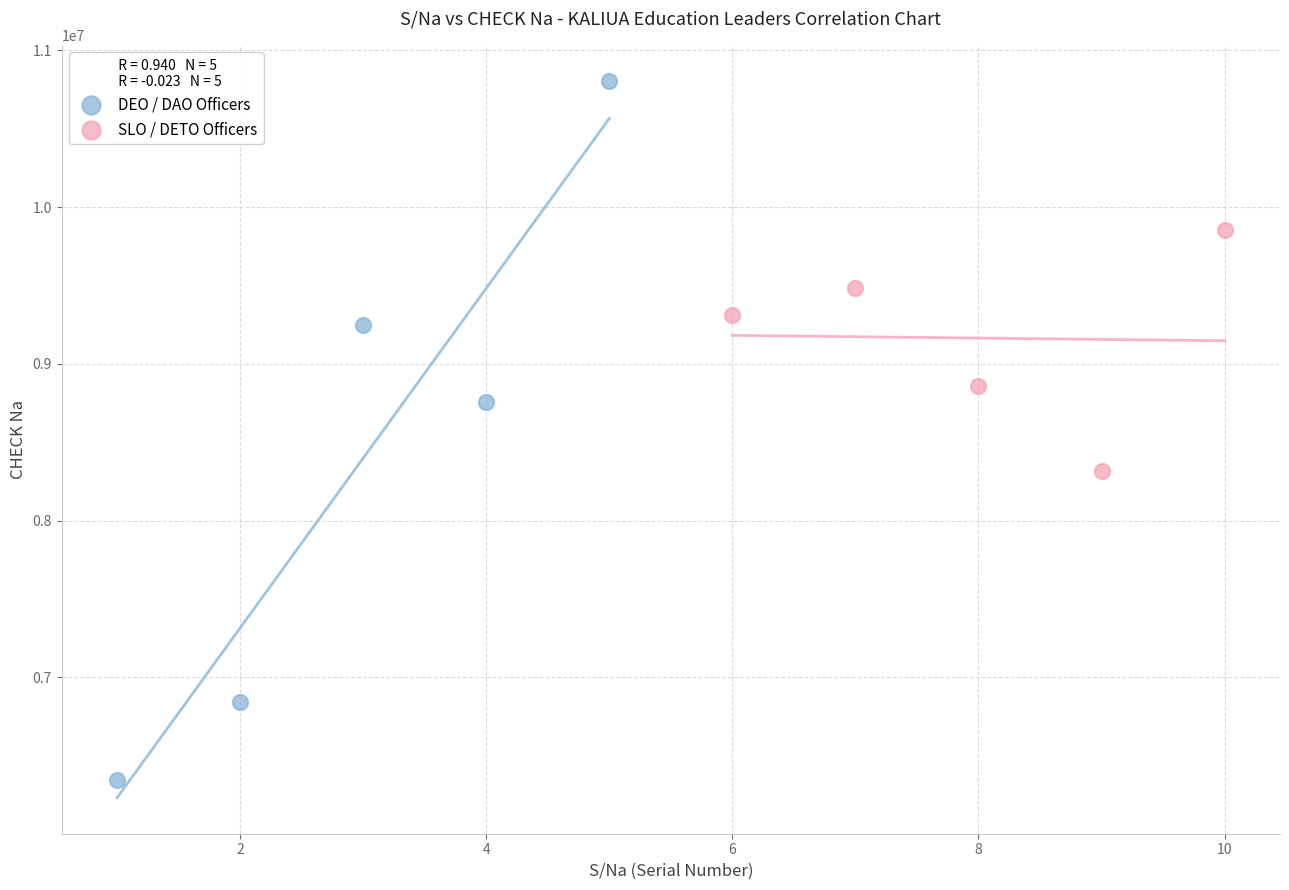

Which series reaches the maximum Y coordinate?

DEO / DAO Officers